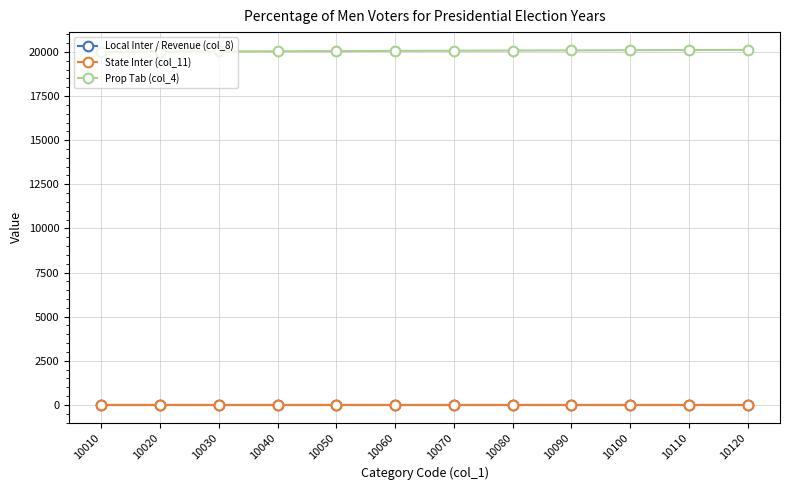

Reading right to left, transcribe all the data shown in this chart.

Local Inter / Revenue (col_8): 10120=0	10110=0	10100=0	10090=0	10080=0	10070=0	10060=0	10050=0	10040=0	10030=0	10020=0	10010=0
State Inter (col_11): 10120=0	10110=0	10100=0	10090=0	10080=0	10070=0	10060=0	10050=0	10040=0	10030=0	10020=0	10010=0
Prop Tab (col_4): 10120=20120	10110=20110	10100=20100	10090=20090	10080=20080	10070=20070	10060=20060	10050=20050	10040=20040	10030=20030	10020=20020	10010=20010